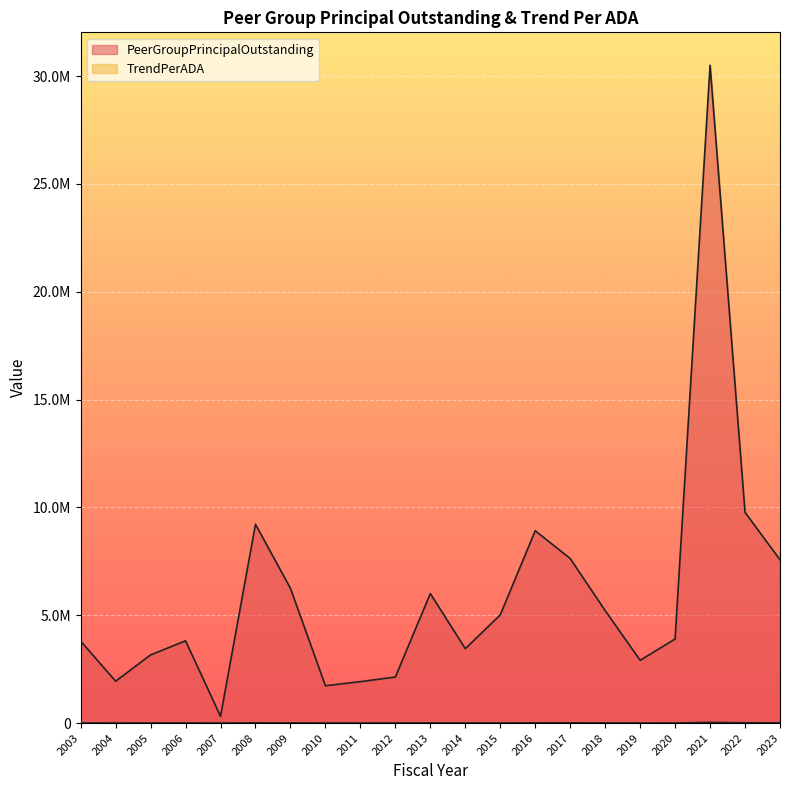

Is it true that TrendPerADA equals 7257.4 at 2021?

False